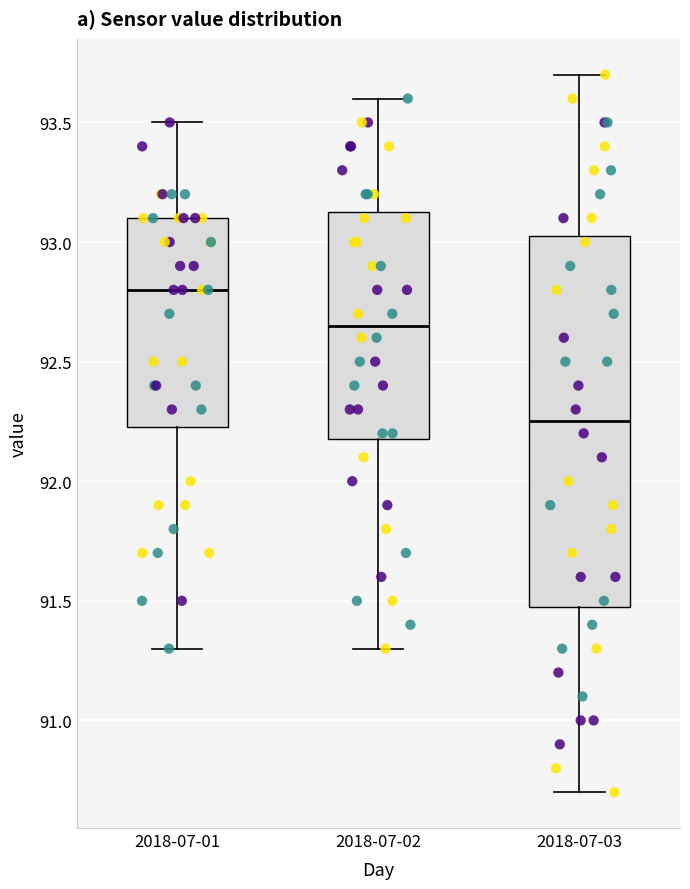

Where is the upper edge of the box for 2018-07-01 on the y-axis? The values are not printed on the chart, so give them approximately, as read against the axis.

93.10